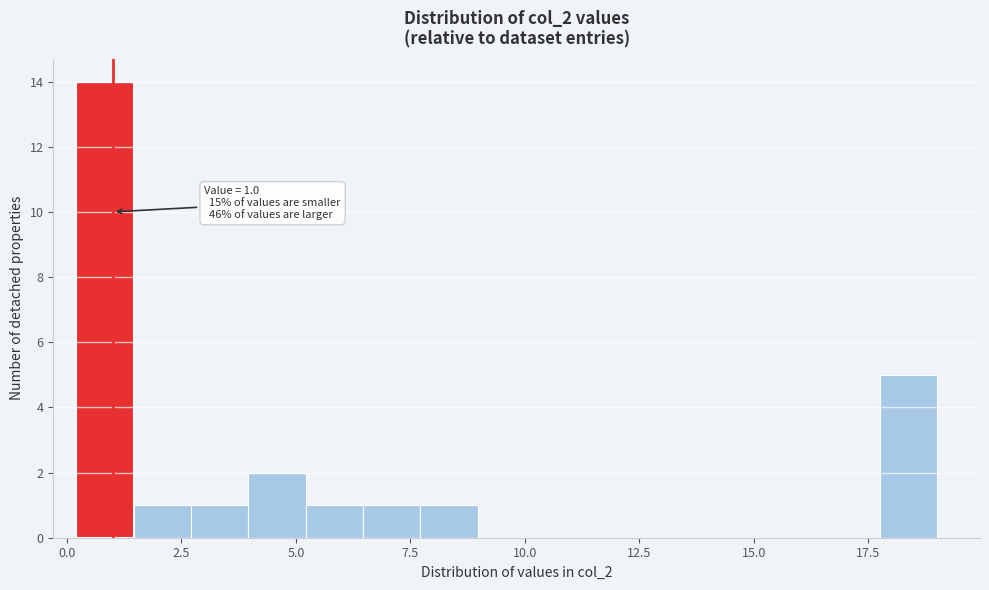

Around what value on the x-axis is the tallest bar? Give the approximate position of its centre, as read against the axis.

1.0